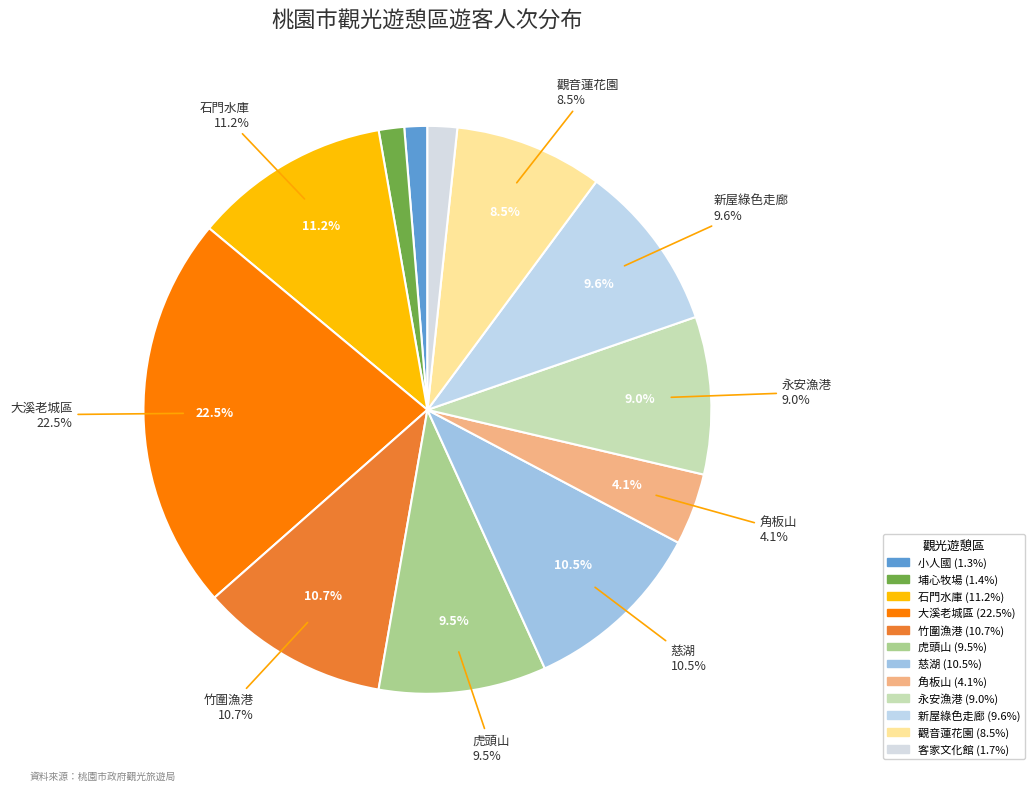

Is there any slice that represents more than half of the pie?

No